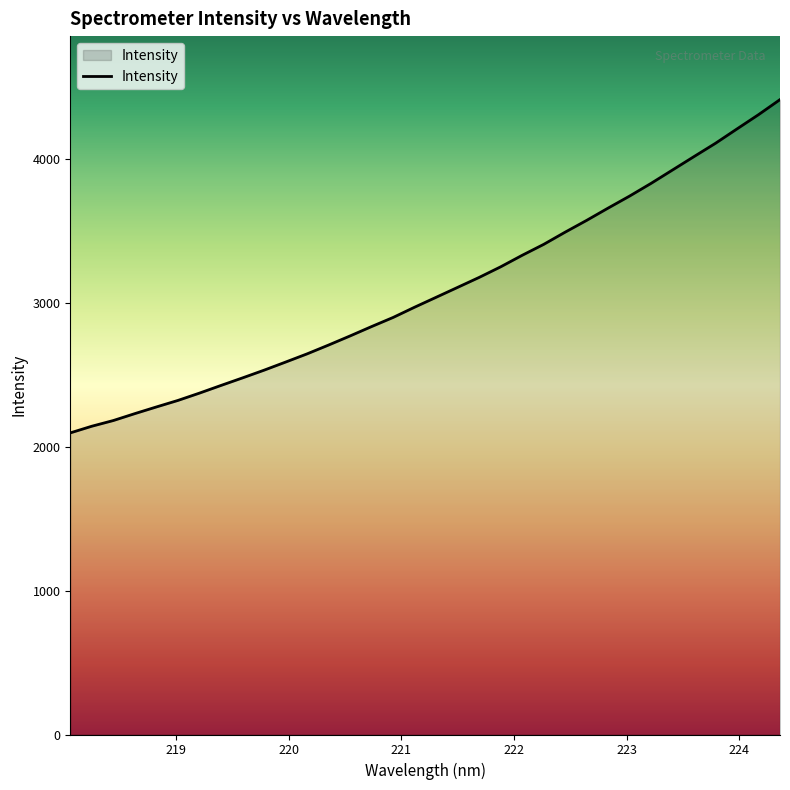

What is the greatest value displayed?

4412.3